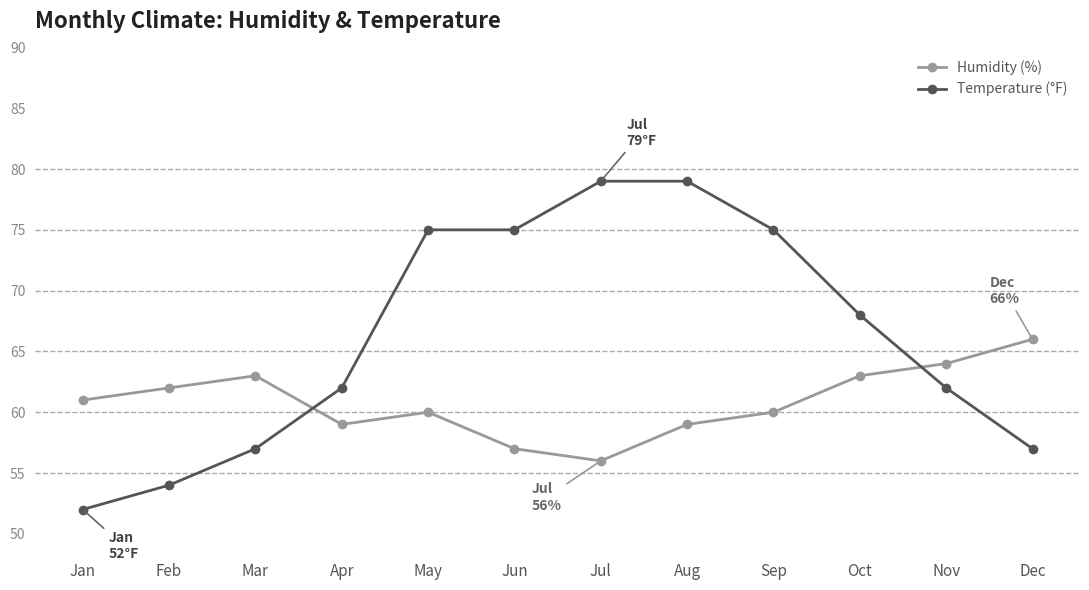

Is the value of Humidity (%) at Aug greater than the value of Temperature (°F) at Feb?

Yes